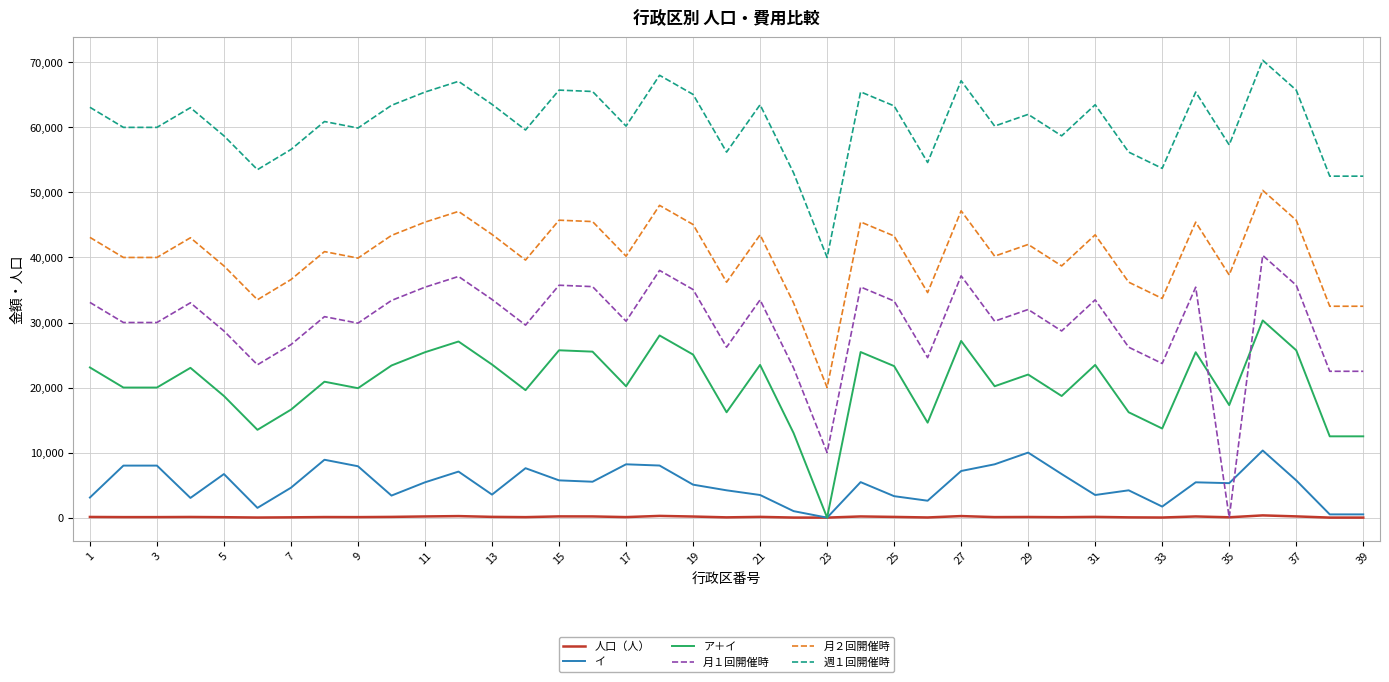

List the series in order of their peak value, highest first.

週１回開催時, 月２回開催時, 月１回開催時, ア＋イ, イ, 人口（人）